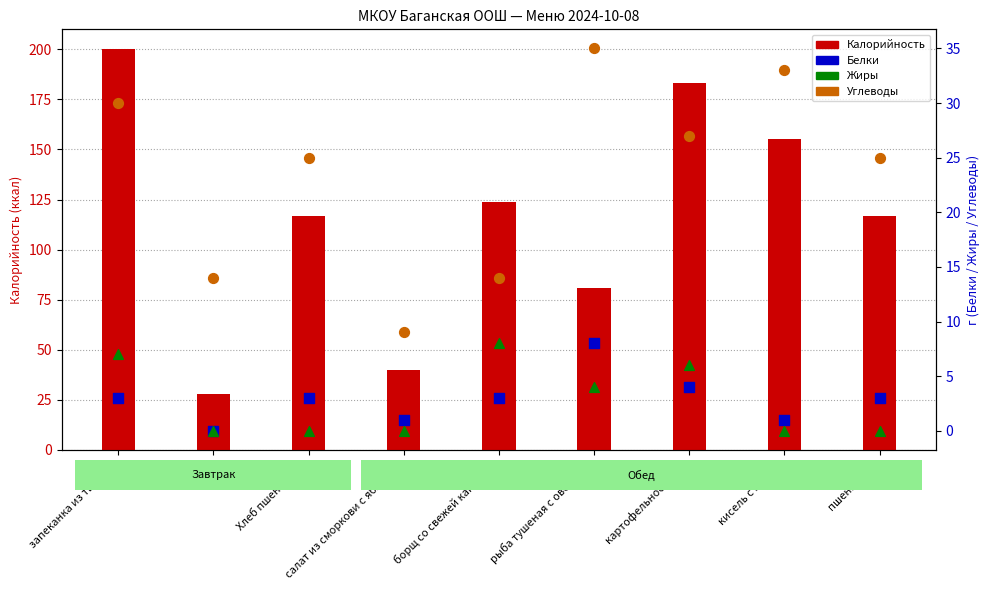

Is the value of Белки at чай greater than the value of Жиры at чай?

No